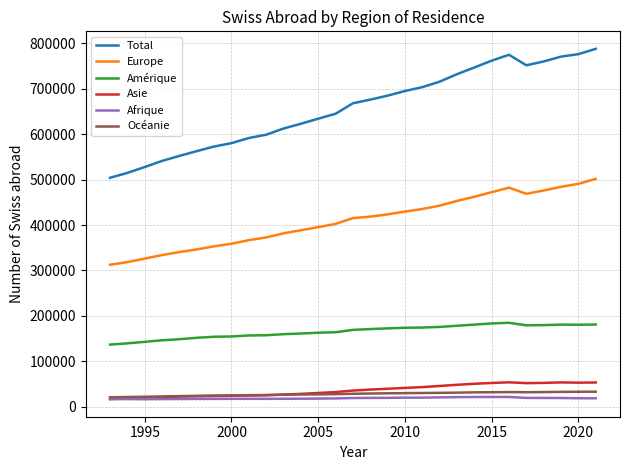

True or false: Total and Europe cross at least once.

False